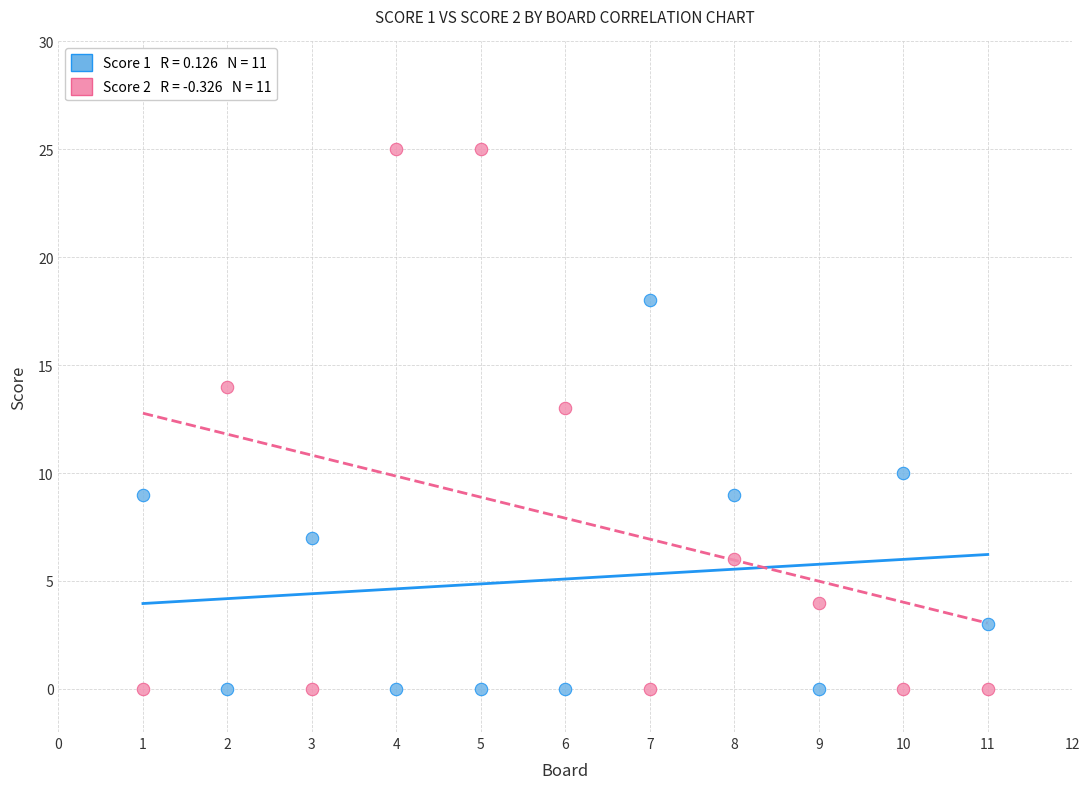

Across all series, what Y value is closest to 12?

13